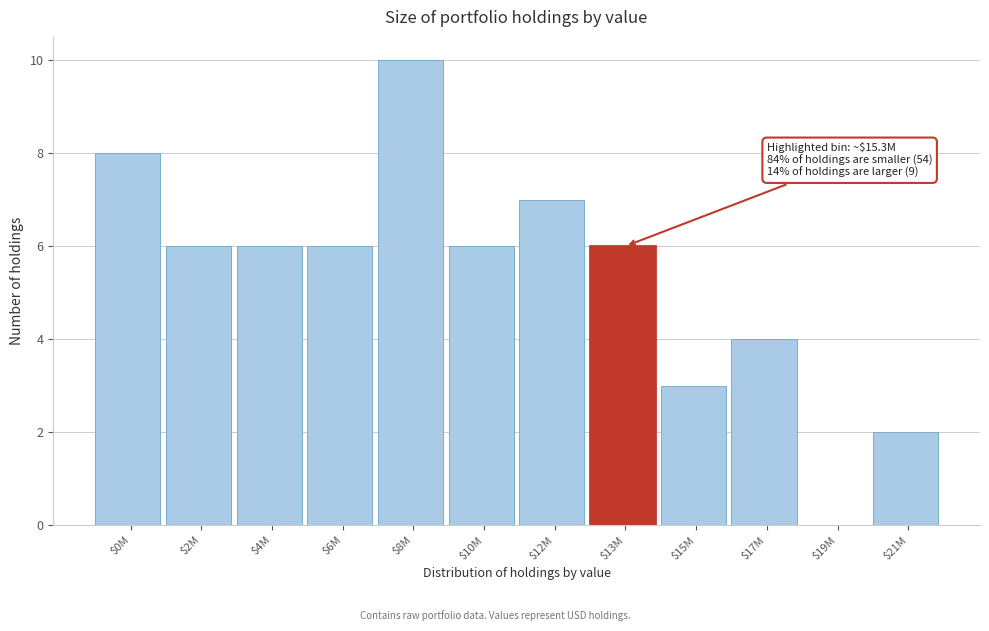

What is the sum of all values?

64